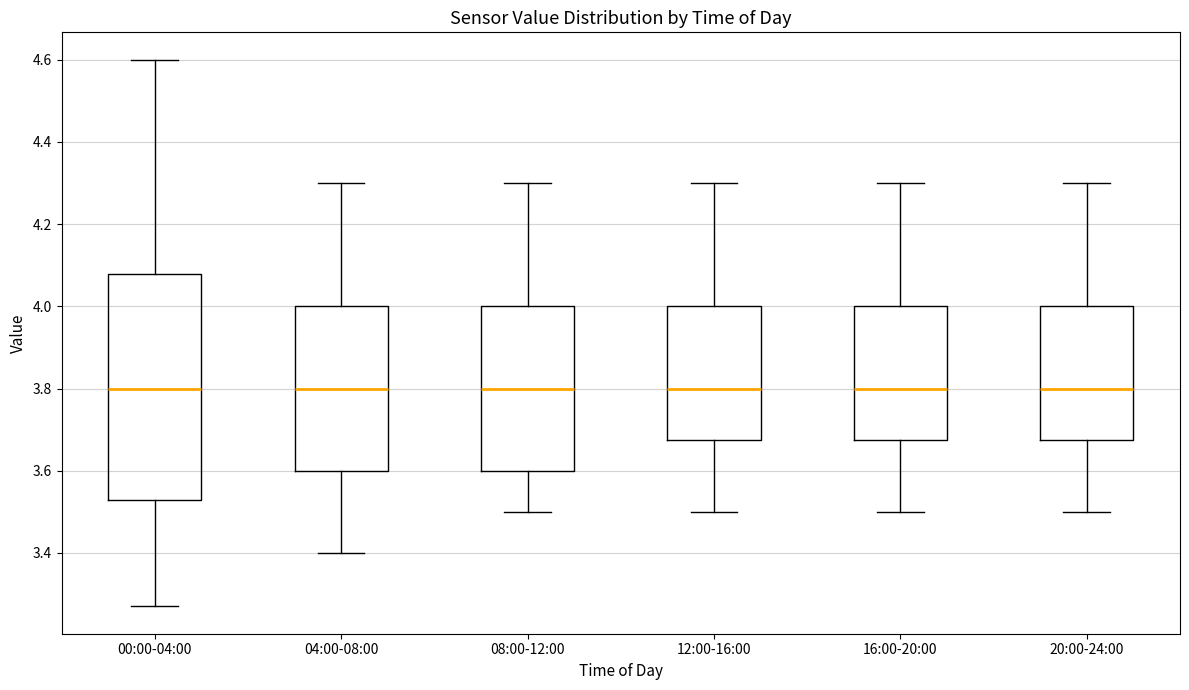

Comparing the boxes themselves (not the whiskers), which one is the tallest?

00:00-04:00